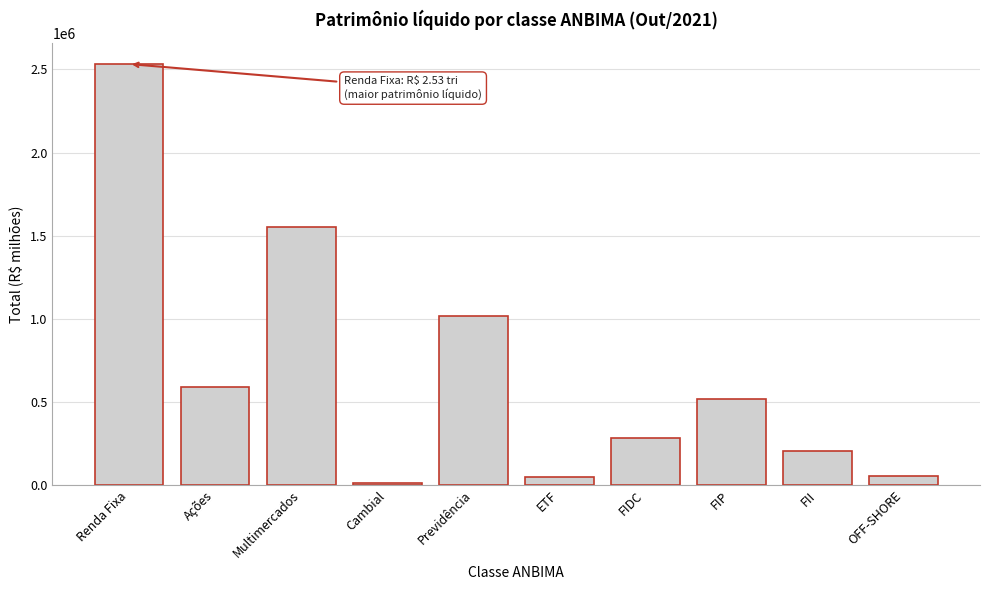

Which label corresponds to the largest value in the chart?

Renda Fixa